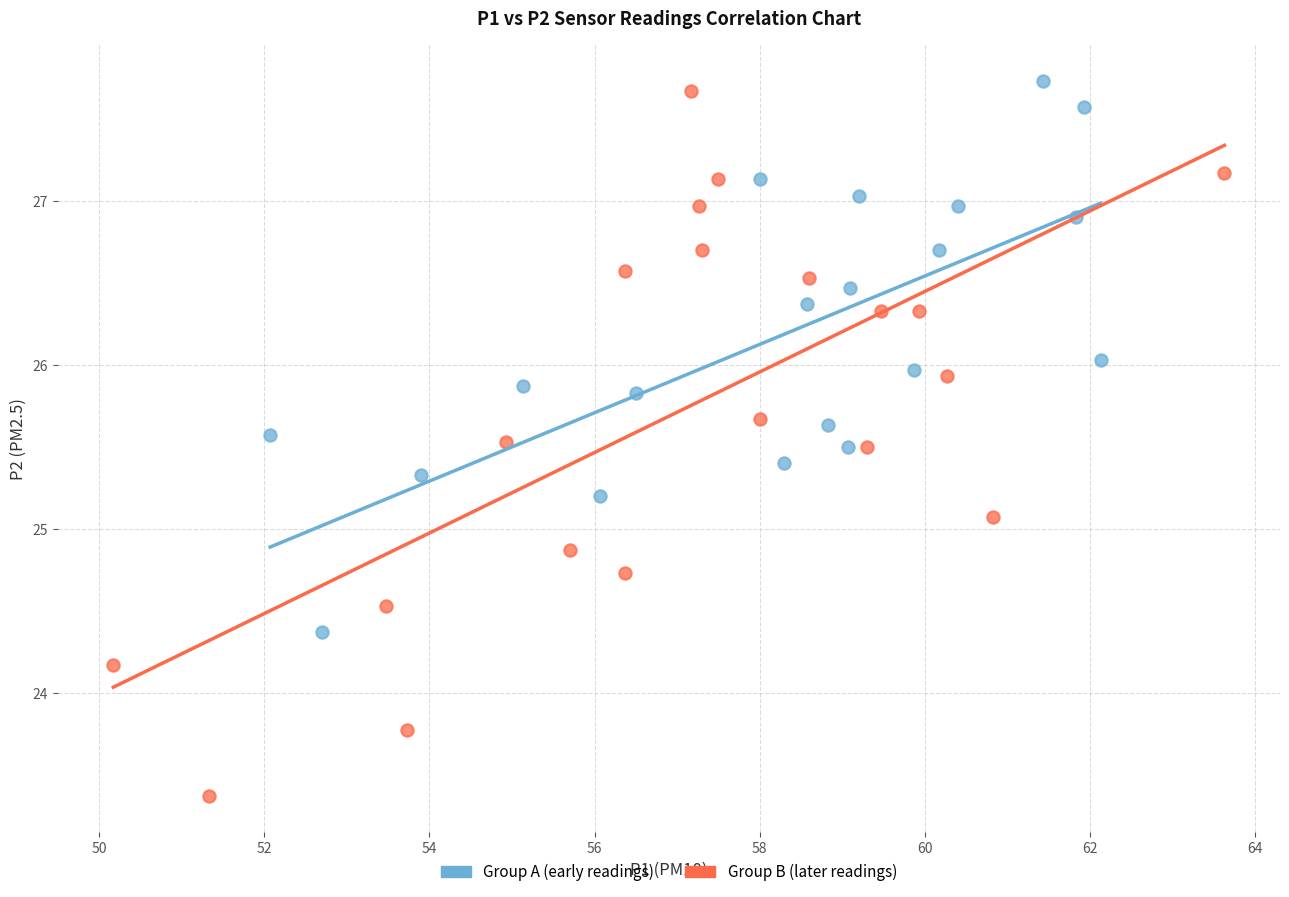

Which series reaches the minimum Y coordinate?

Group B (later readings)